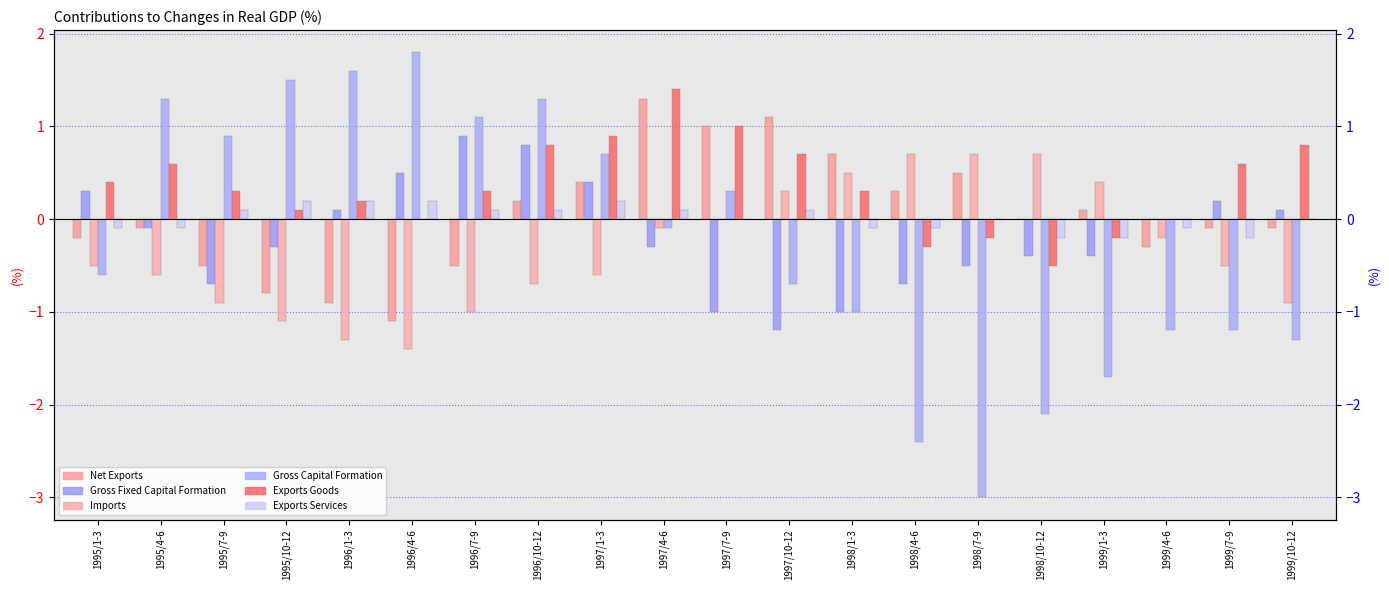

What is the maximum value for Net Exports?

1.3